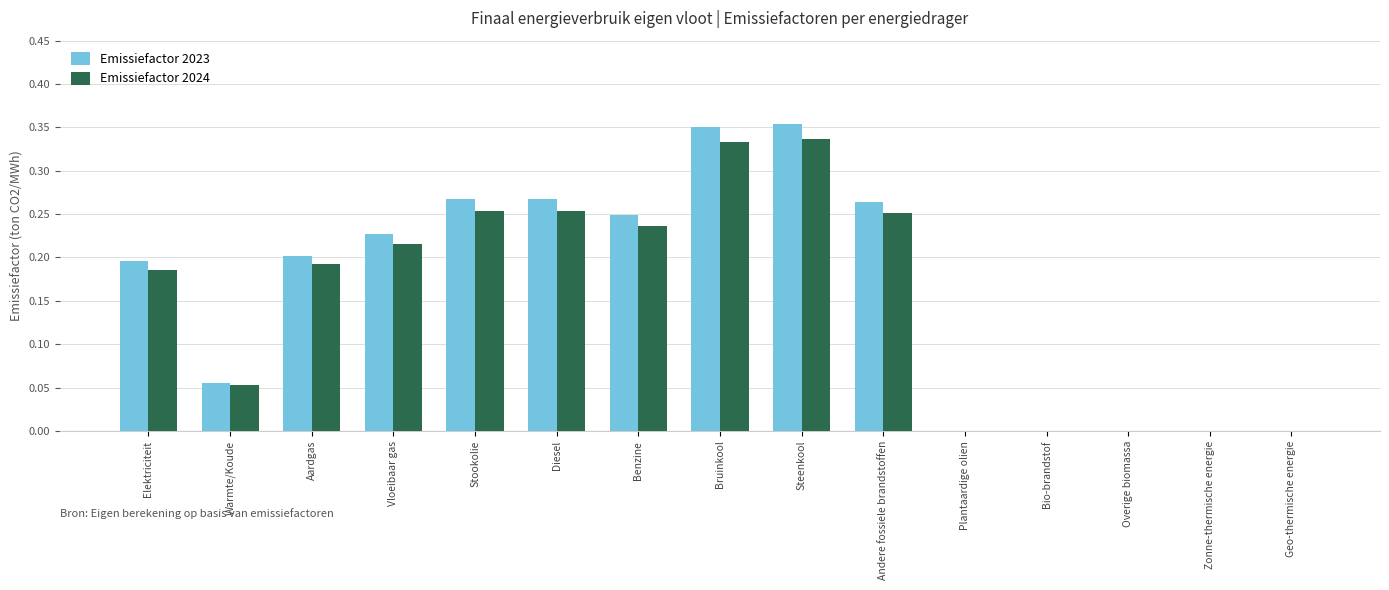

True or false: Emissiefactor 2023 has a value of 0.2 at Bio-brandstof.

False